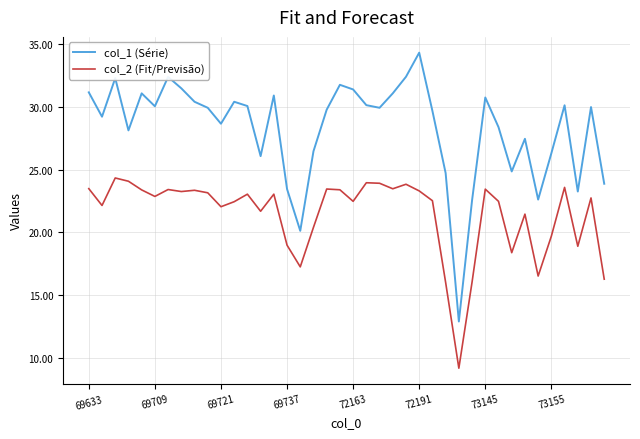

List the series in order of their overall mean, highest first.

col_1 (Série), col_2 (Fit/Previsão)